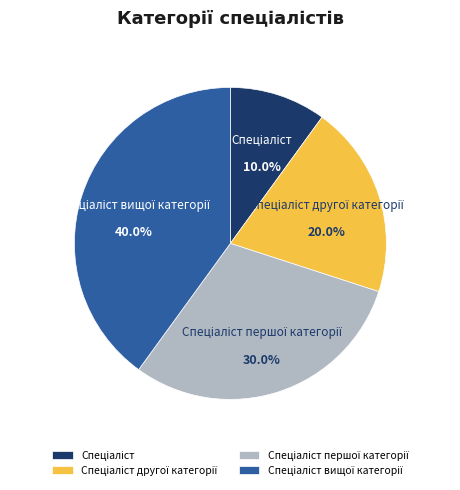

Is there any slice that represents more than half of the pie?

No